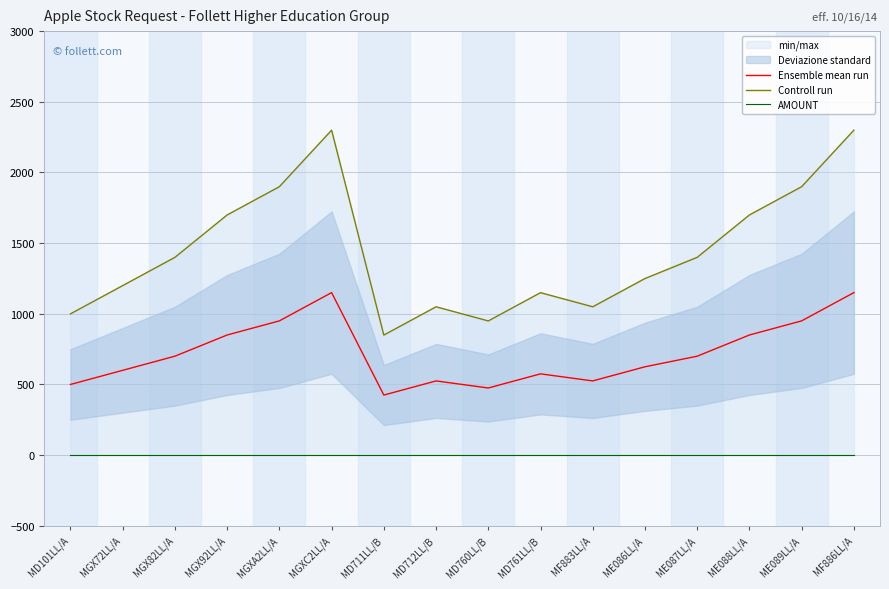

What position from the right is MD761LL/B?

7